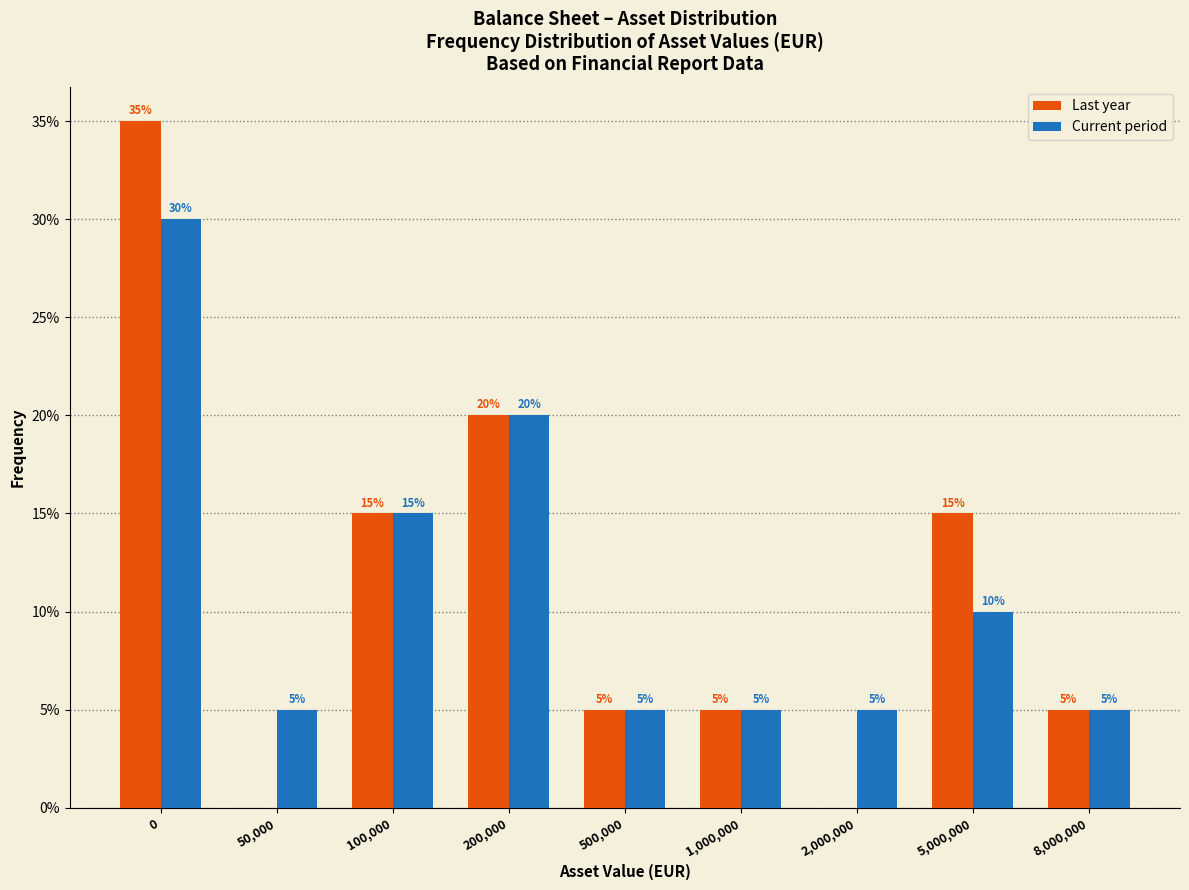

Reading left to right, transcribe all the data shown in this chart.

Last year: 0=35.0	50,000=0.0	100,000=15.0	200,000=20.0	500,000=5.0	1,000,000=5.0	2,000,000=0.0	5,000,000=15.0	8,000,000=5.0
Current period: 0=30.0	50,000=5.0	100,000=15.0	200,000=20.0	500,000=5.0	1,000,000=5.0	2,000,000=5.0	5,000,000=10.0	8,000,000=5.0